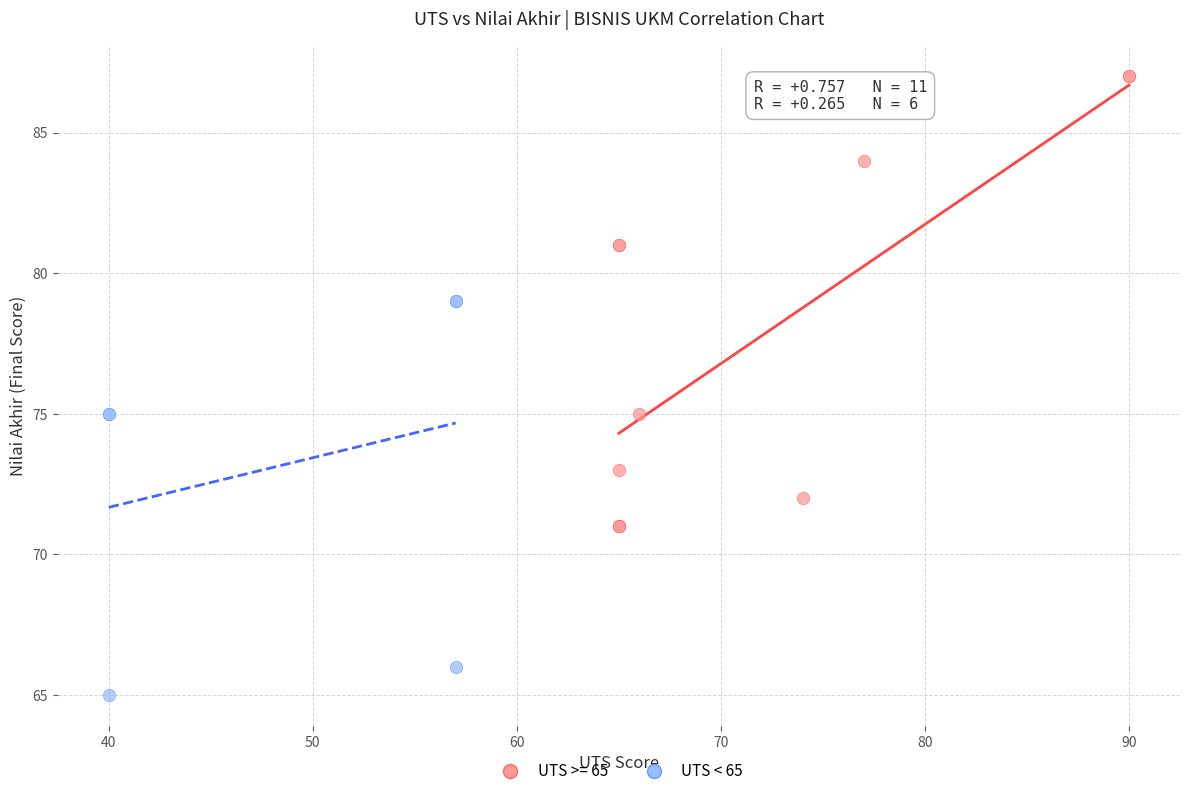

Which series reaches the maximum Y coordinate?

UTS >= 65